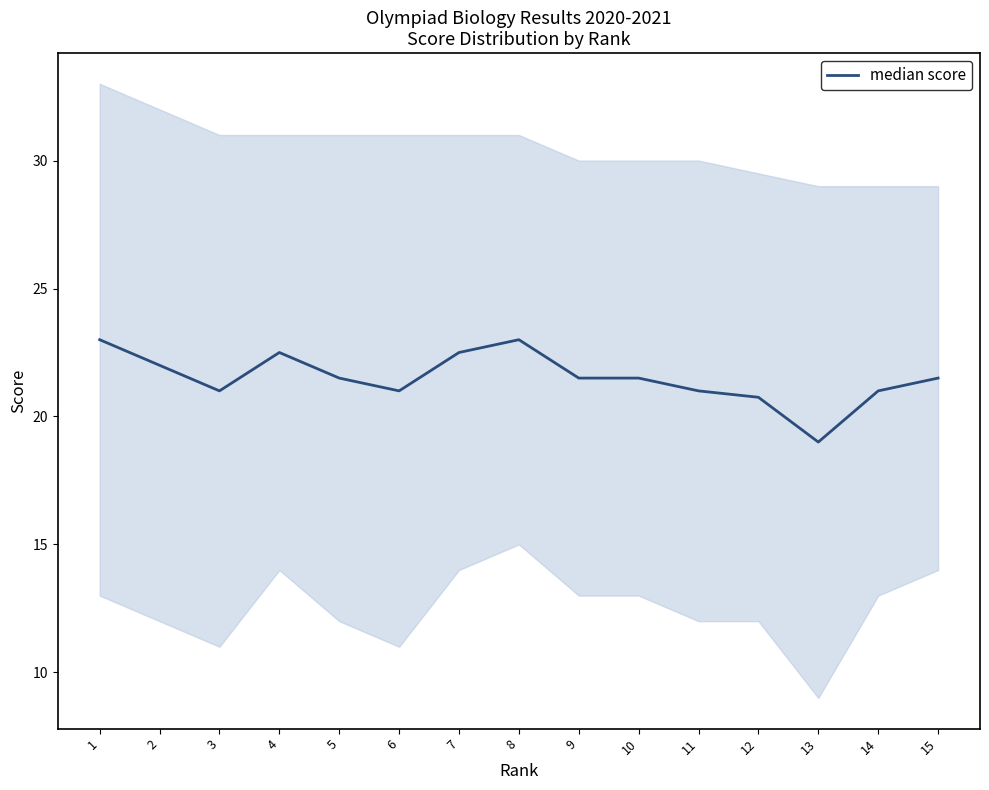

At which label does the data first exceed 21?

1